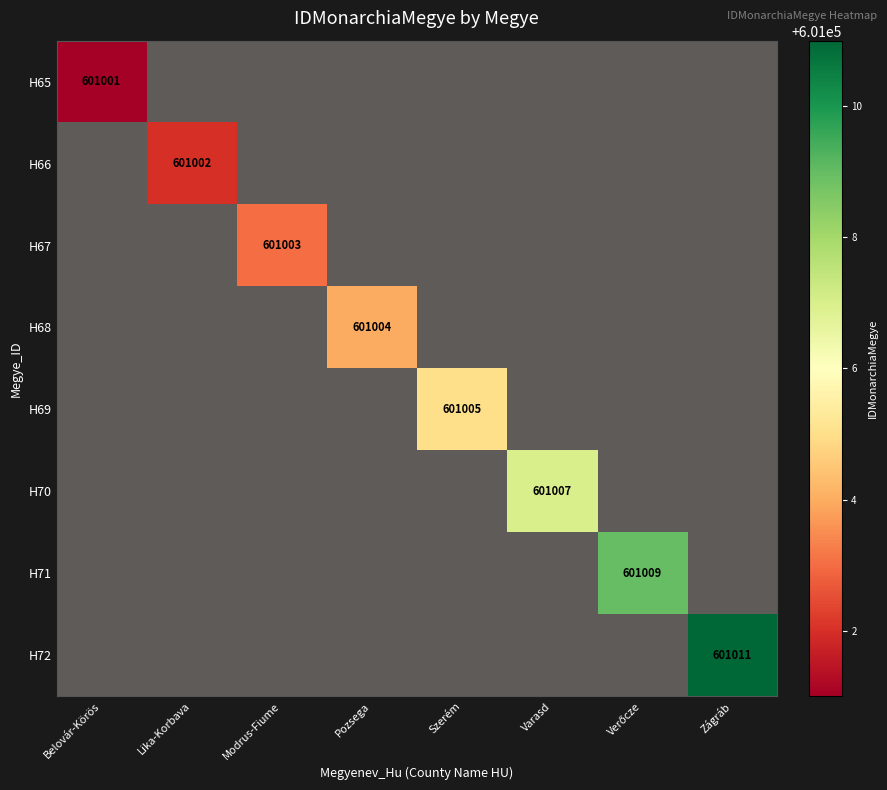

How many values in H65 are above zero?

1